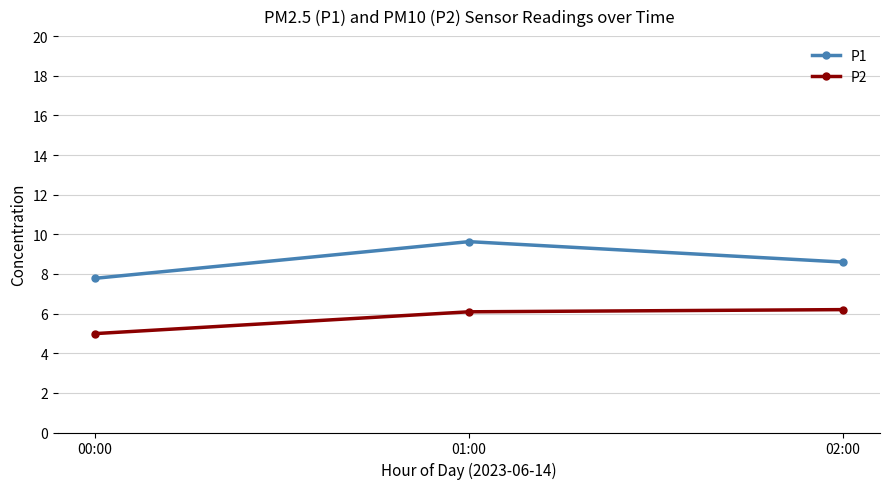

Which label corresponds to the largest value in the chart?

01:00